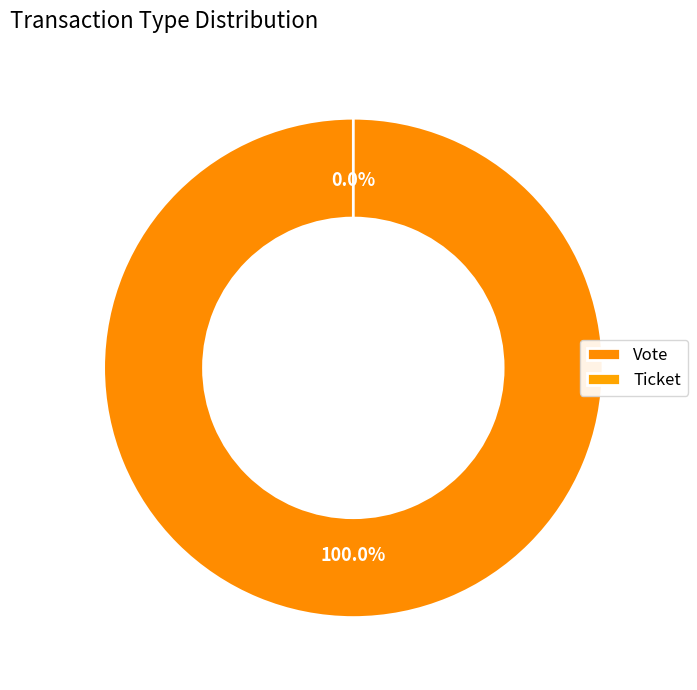

Is it true that Ticket is 8% of the pie?

False